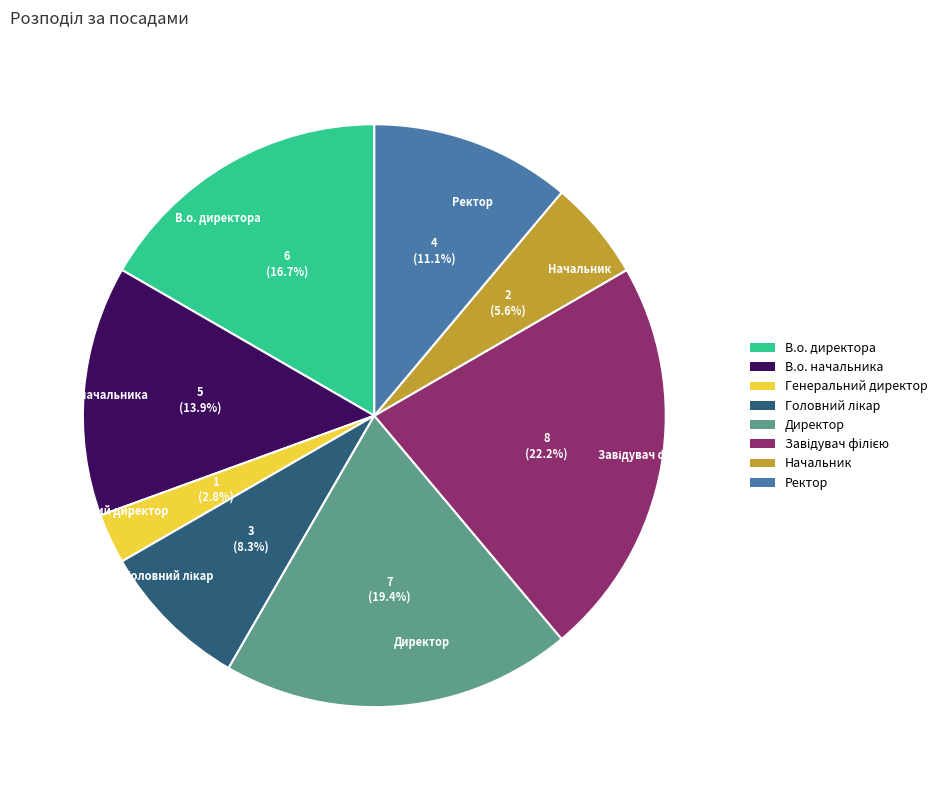

Is there any slice that represents more than half of the pie?

No